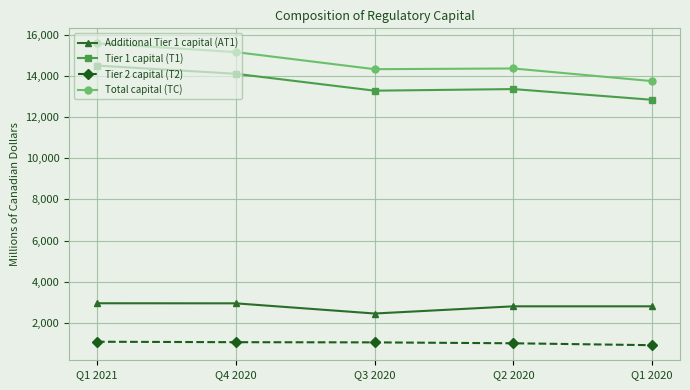

True or false: Tier 1 capital (T1) has more than 2 interior local peaks.

False